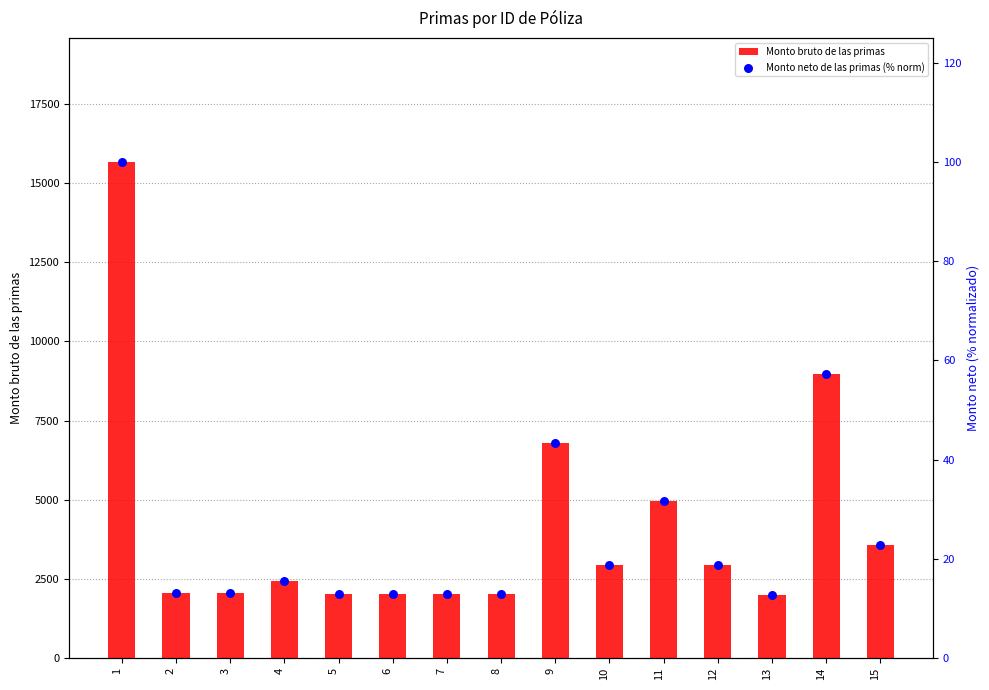

At which category is the sum across all series the highest?

1